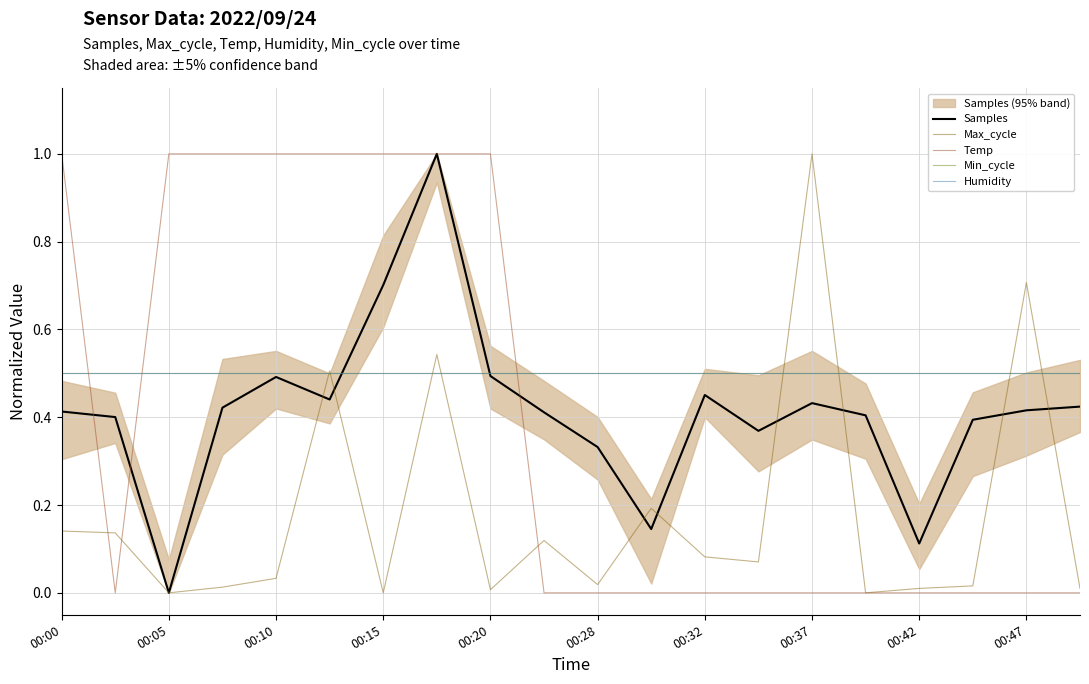

How many categories are shown in the chart?

20